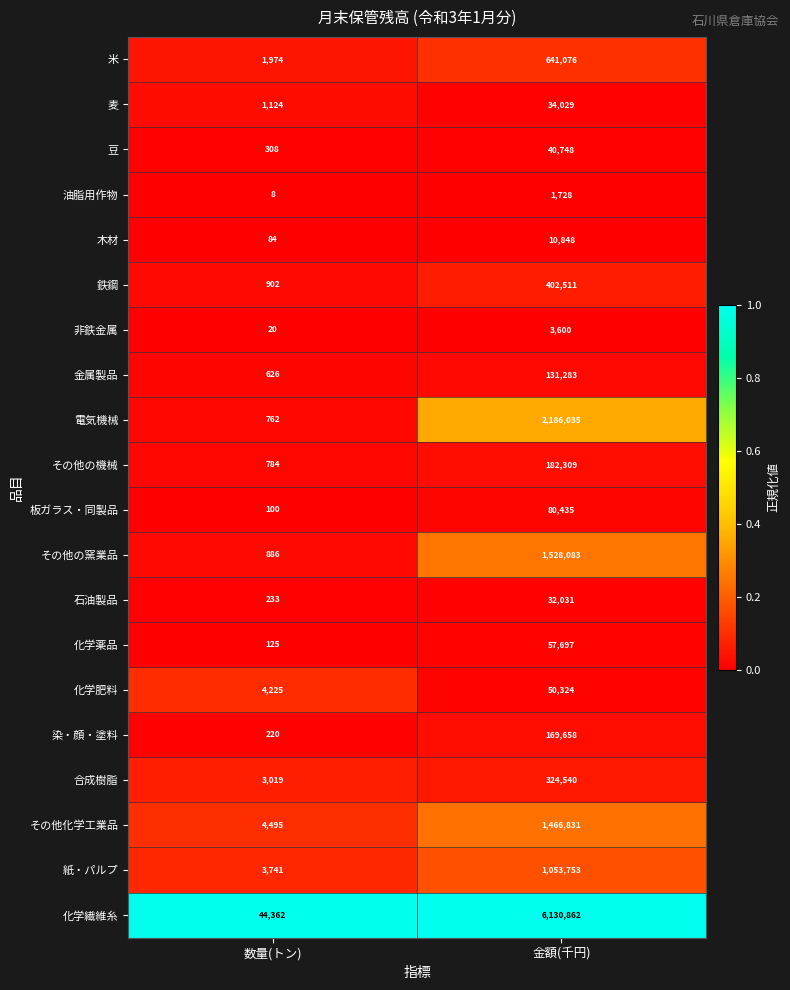

Rank the series at 数量(トン) from highest to lowest value.

化学繊維糸, その他化学工業品, 化学肥料, 紙・パルプ, 合成樹脂, 米, 麦, 鉄鋼, その他の窯業品, その他の機械, 電気機械, 金属製品, 豆, 石油製品, 染・顔・塗料, 化学薬品, 板ガラス・同製品, 木材, 非鉄金属, 油脂用作物